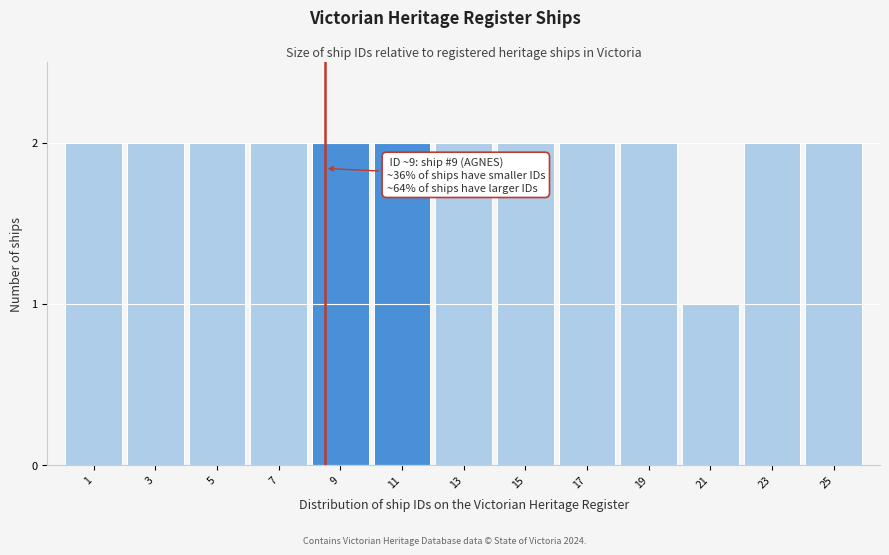

Reading left to right, what are all the values shown in this chart?

2	2	2	2	2	2	2	2	2	2	1	2	2